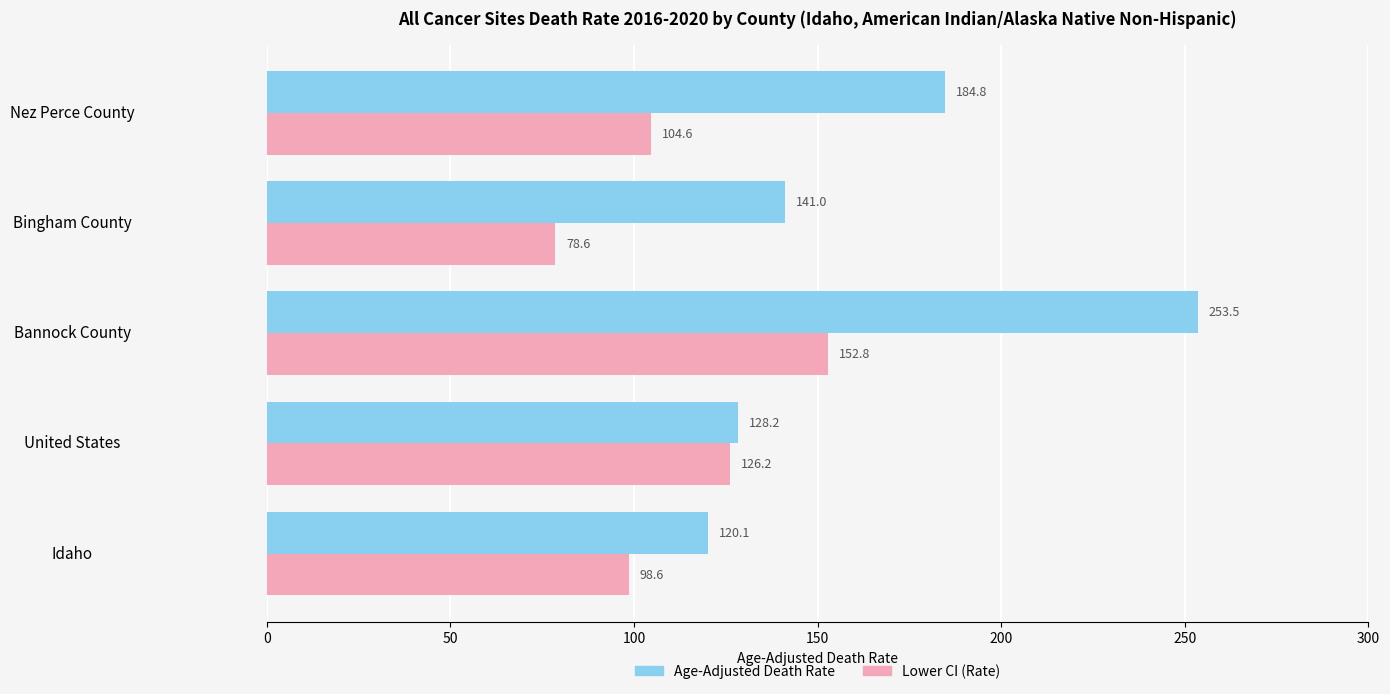

Which label corresponds to the largest value in the chart?

Bannock County